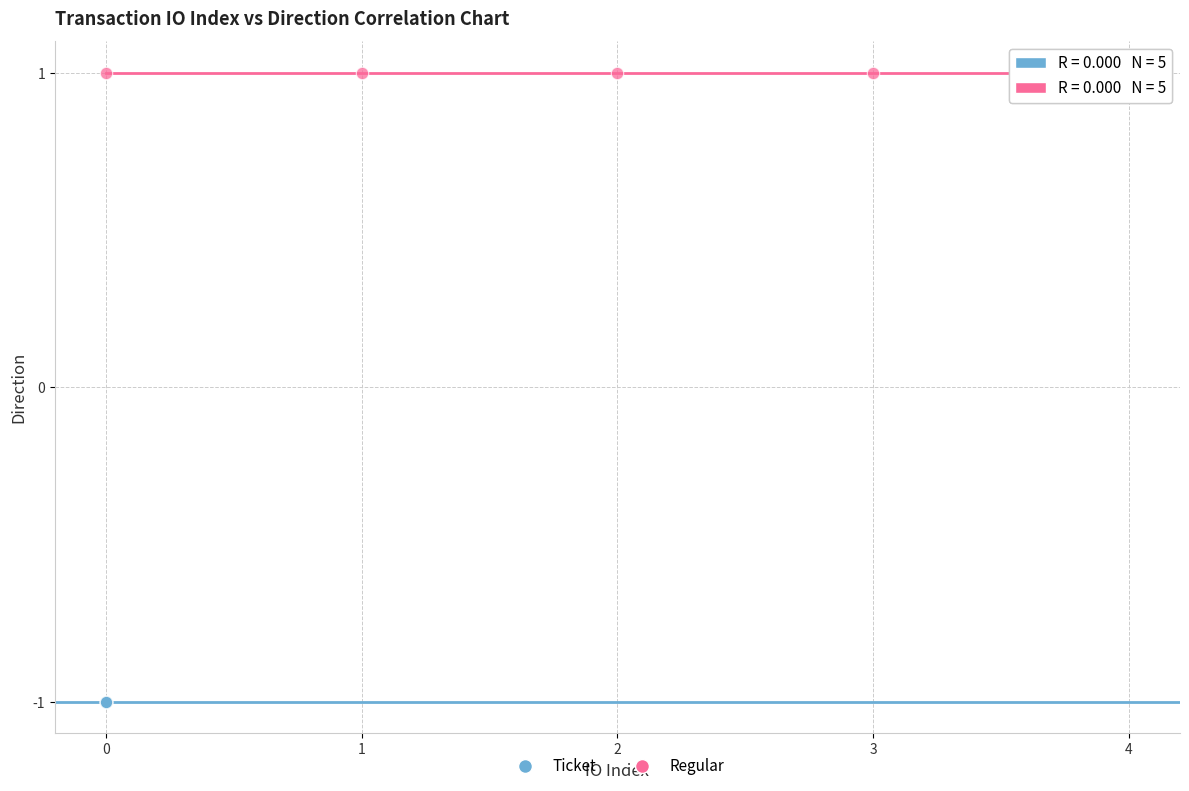

Which series contains the highest Y value?

Regular